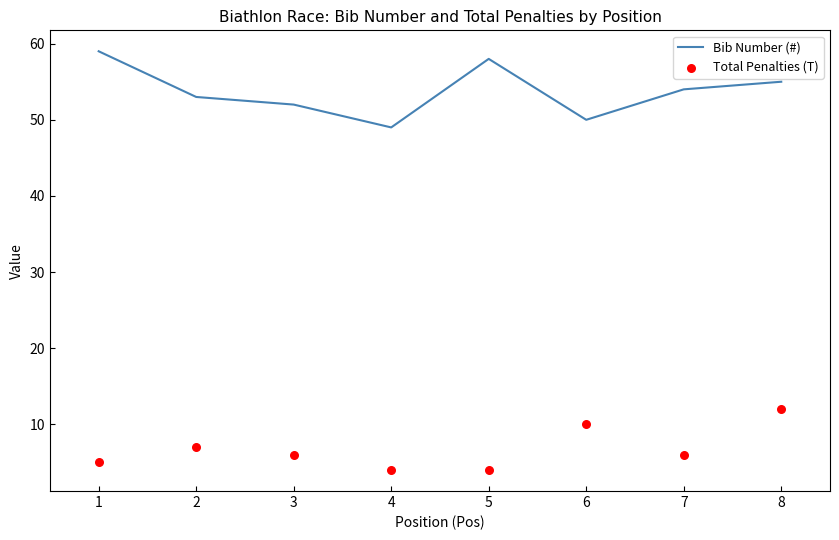

Which series has the widest spread of Y values?

Bib Number (#)